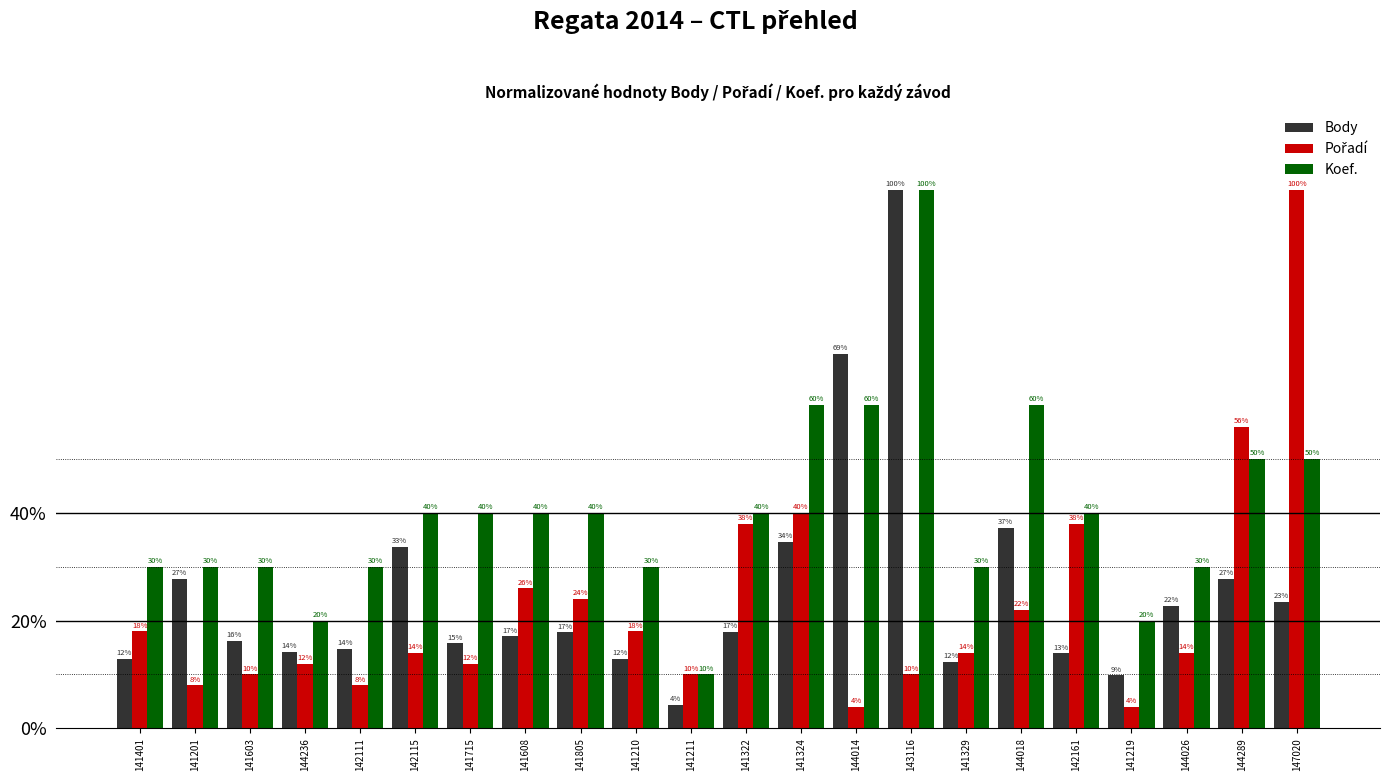

What is the maximum value shown in the chart?

100.0